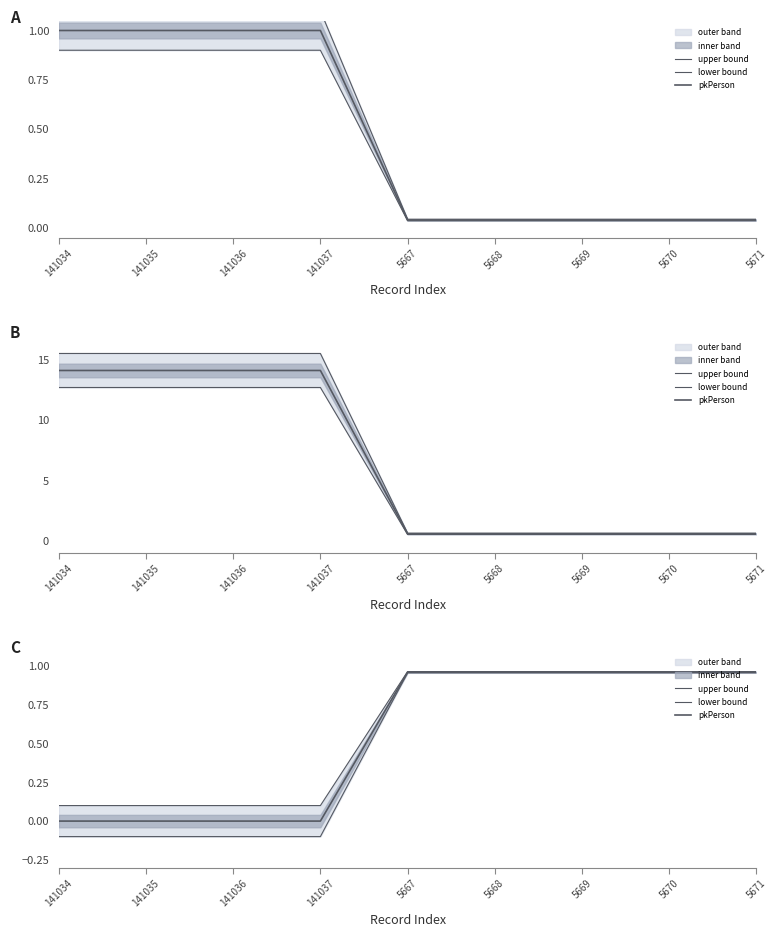

Is the value of pkPerson at 141034 greater than the value of lower bound at 141034?

Yes